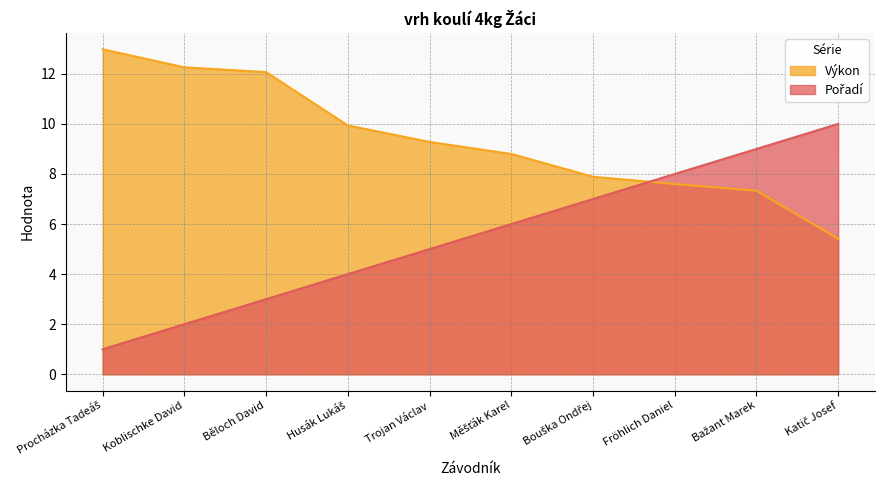

What is the greatest value displayed?

13.0